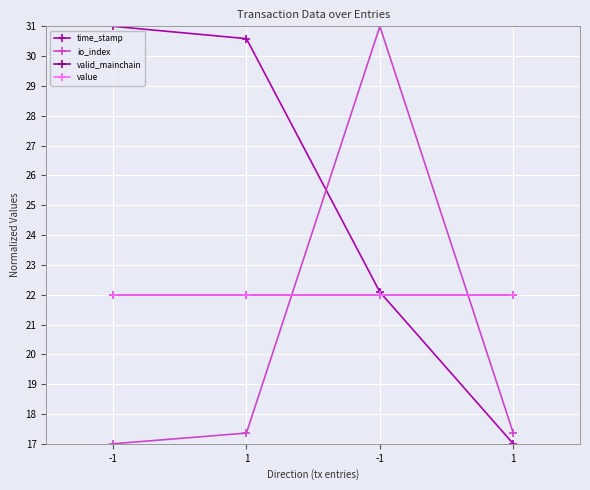

What is the lowest value of the value series?

22.0